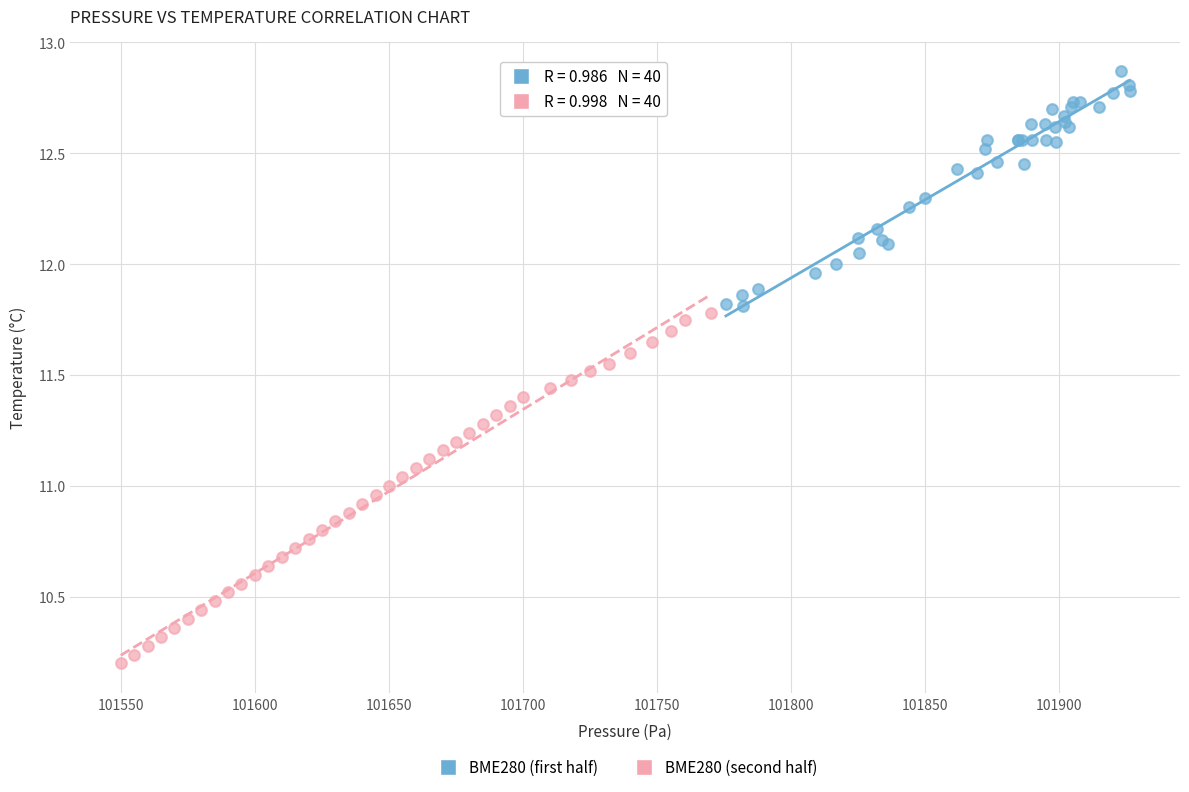

What are all the series names shown in the legend?

BME280 (first half), BME280 (second half)